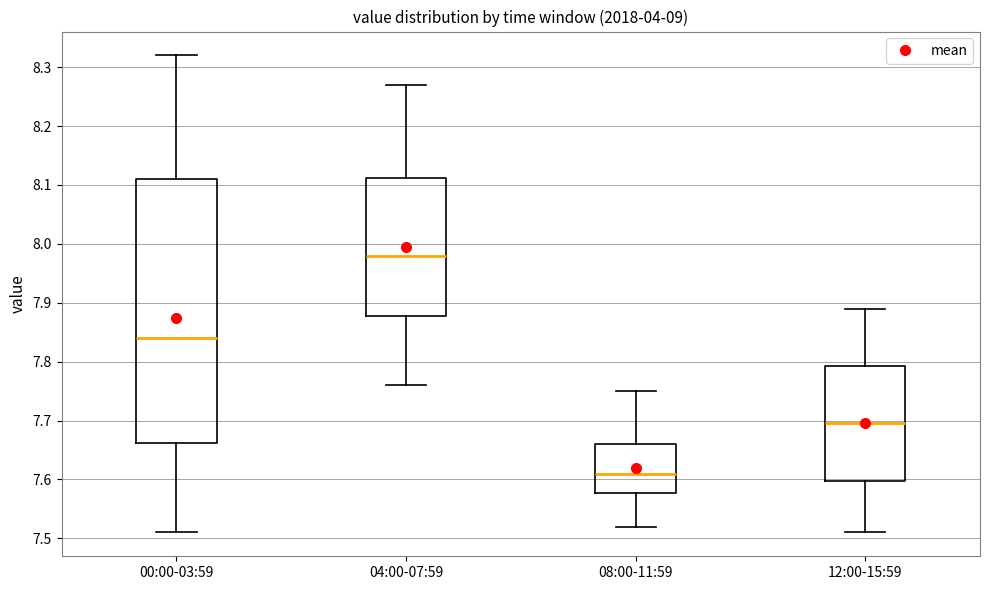

Which box has the lowest median line?

08:00-11:59